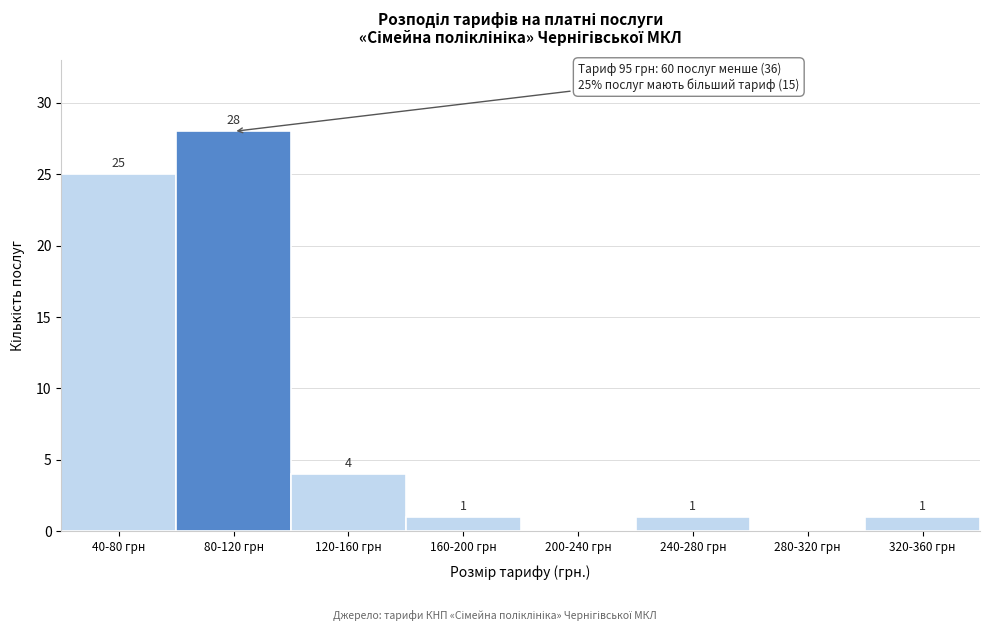

Reading left to right, list all the values displayed in this chart.

40-80 грн=25	80-120 грн=28	120-160 грн=4	160-200 грн=1	200-240 грн=0	240-280 грн=1	280-320 грн=0	320-360 грн=1